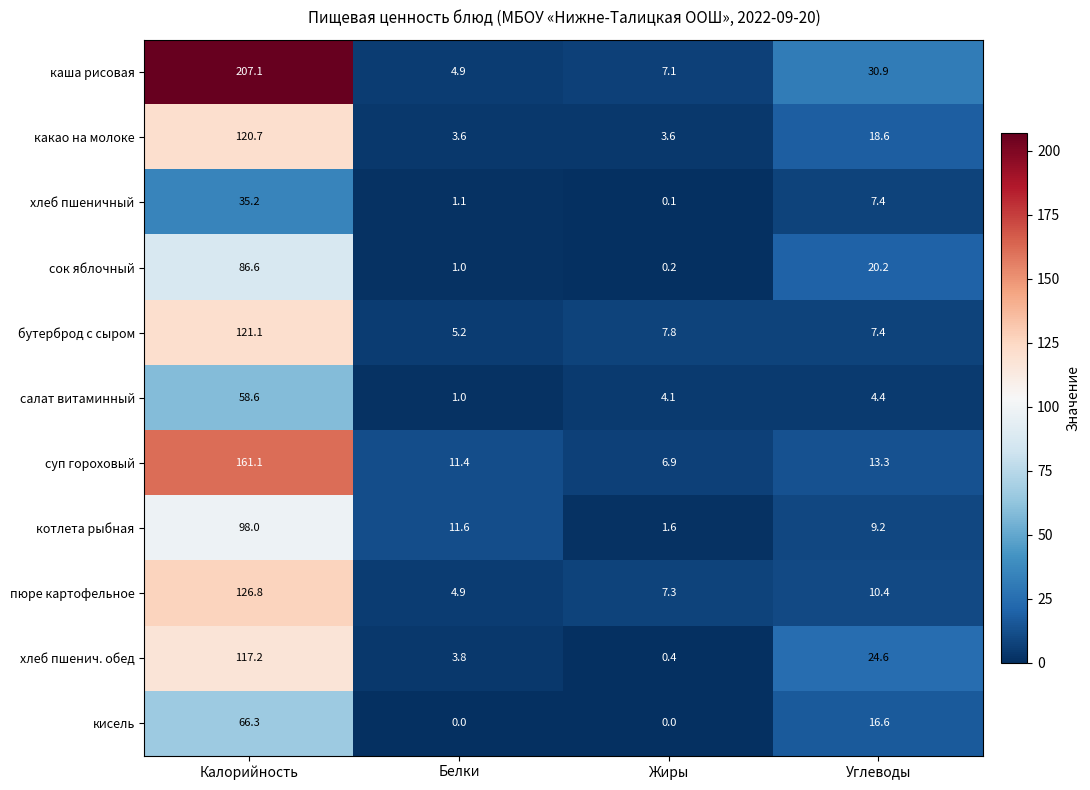

At which label does каша рисовая first exceed 30?

Калорийность